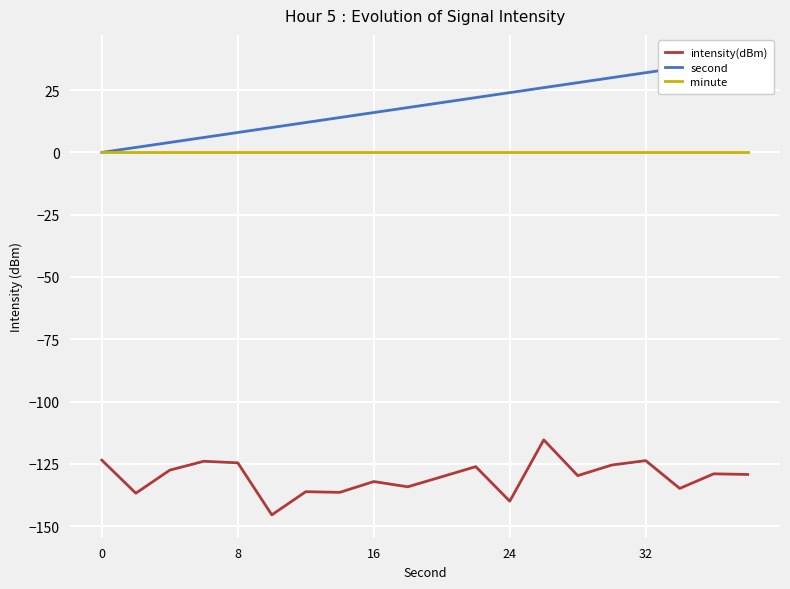

True or false: intensity(dBm) has a value of -145.5 at 5.

True